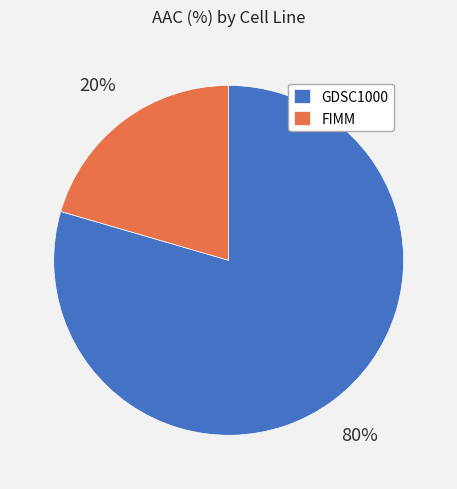

The FIMM slice represents 30% of the pie. True or false?

False